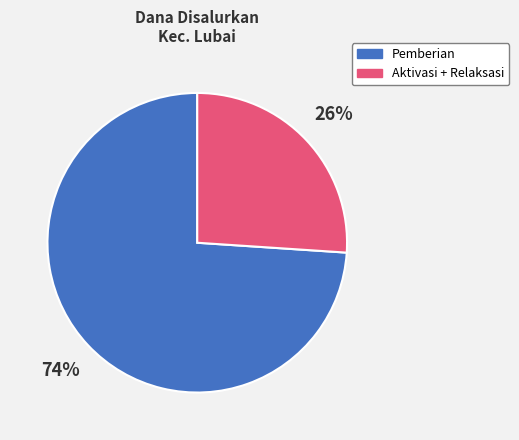

To the nearest percent, what is the average slice percentage?

50%